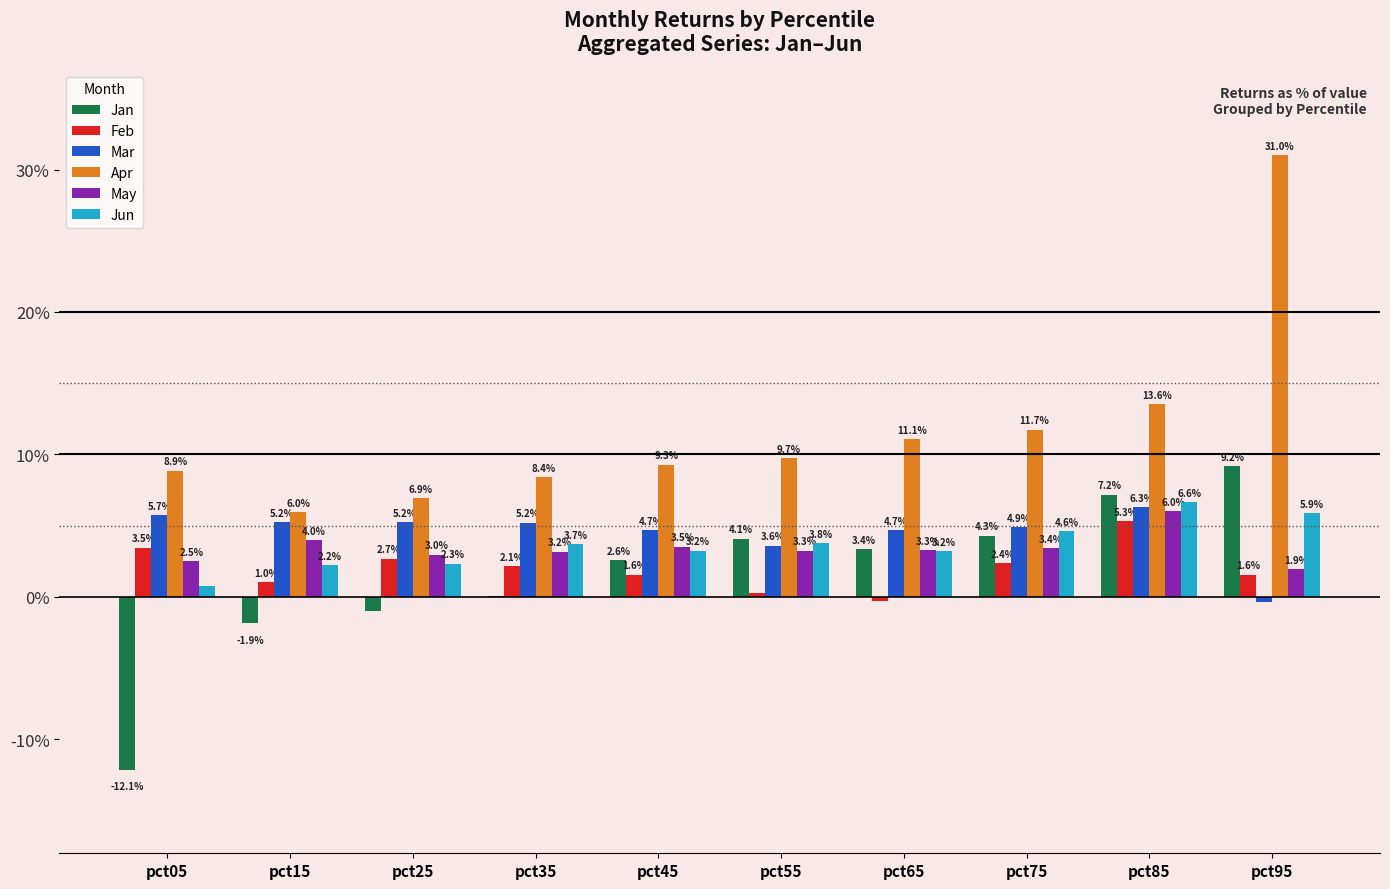

What are all the series names shown in the legend?

Jan, Feb, Mar, Apr, May, Jun